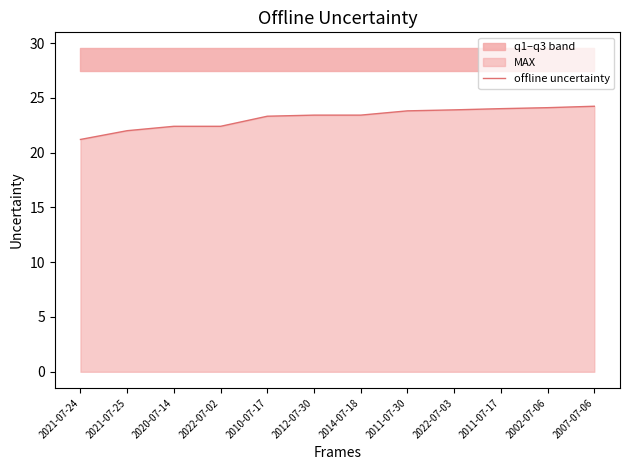

Reading right to left, what are all the values shown in this chart?

24.2	24.1	24.0	23.9	23.8	23.4	23.4	23.3	22.4	22.4	22.0	21.2